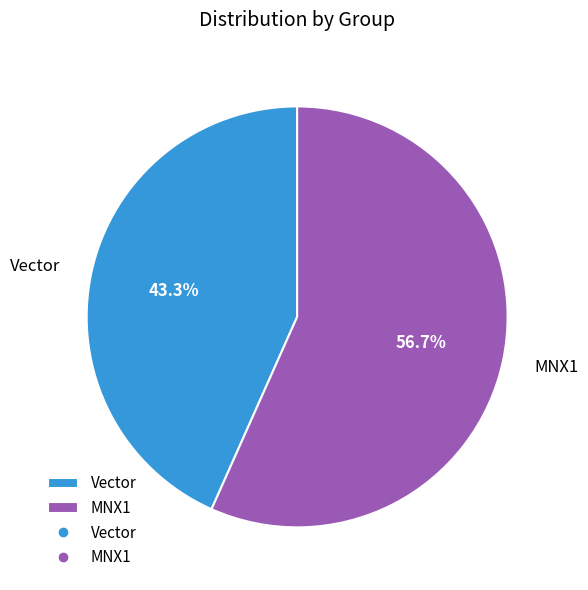

How many segments does this pie chart have?

2